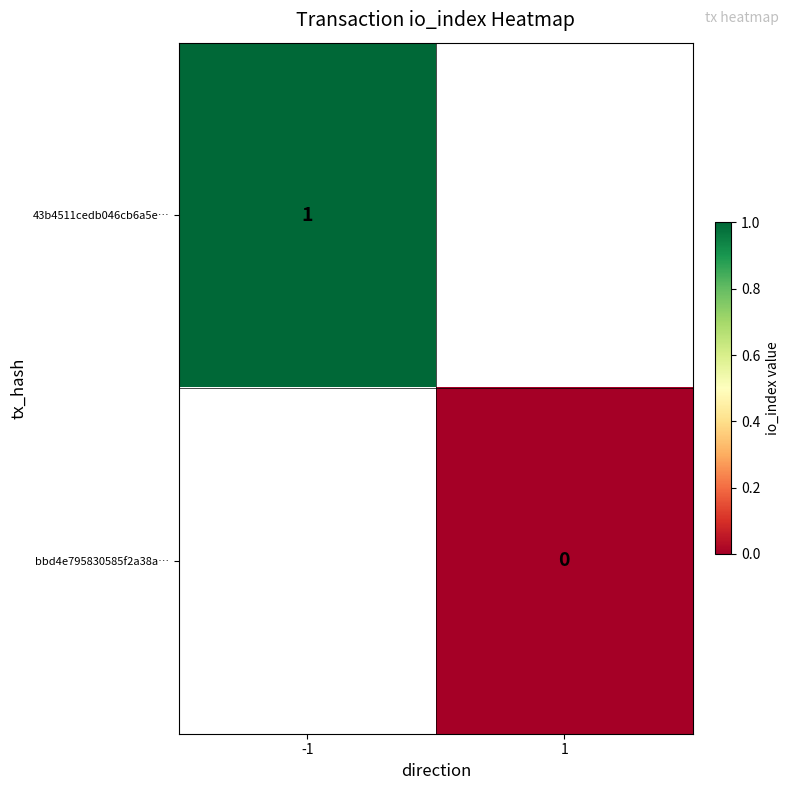

Is it true that 43b4511cedb046cb6a5e… equals 1 at -1?

True